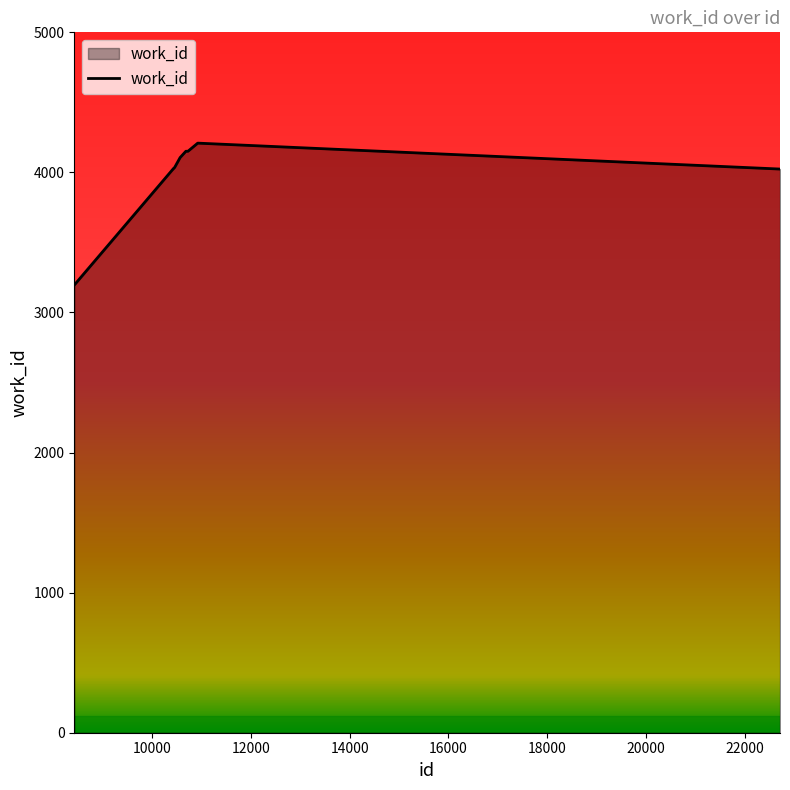

What is the smallest value displayed?

3196